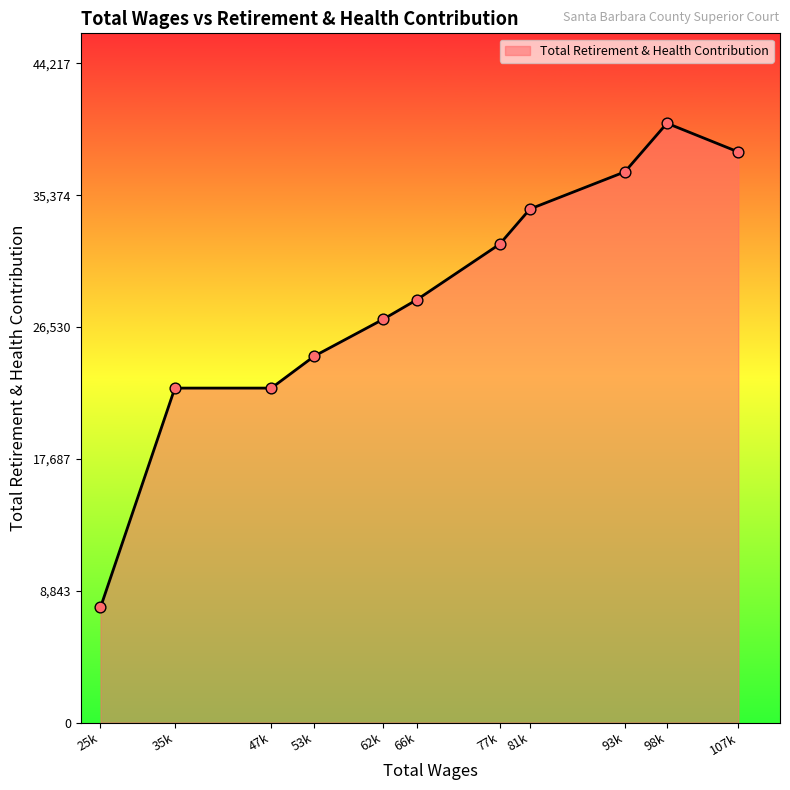

Between 25k and 107k, which is larger?

107k